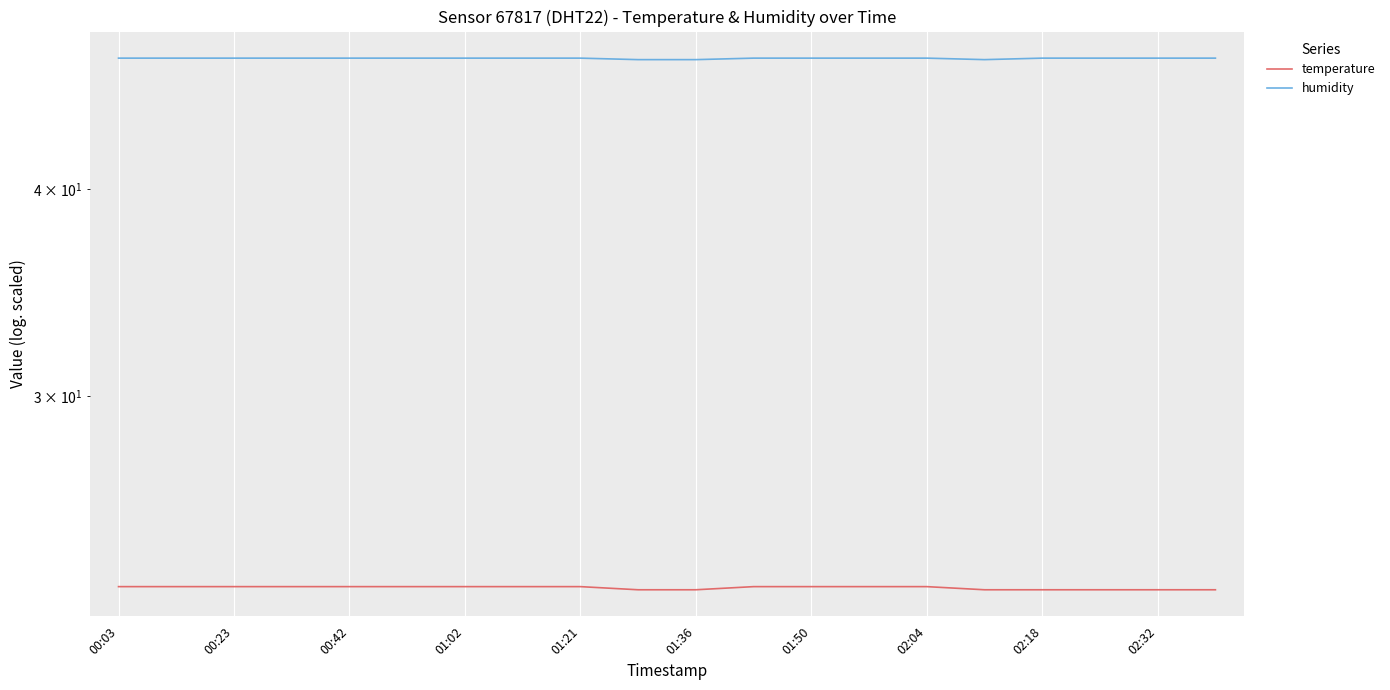

Which series has the widest spread of values?

temperature